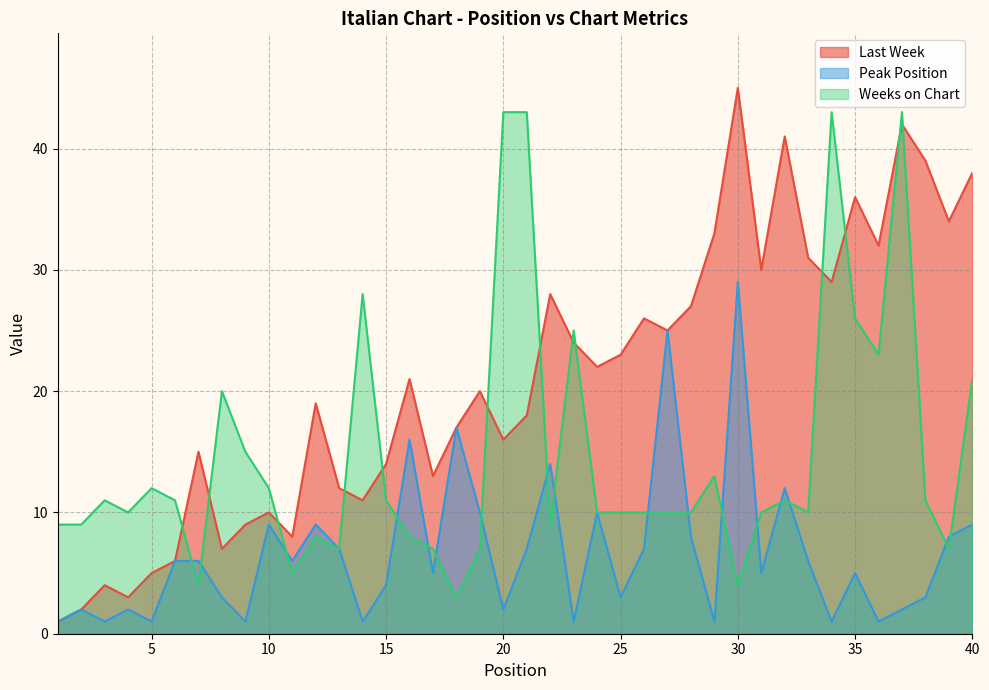

Which series changed the most between 22 and 32?

Last Week